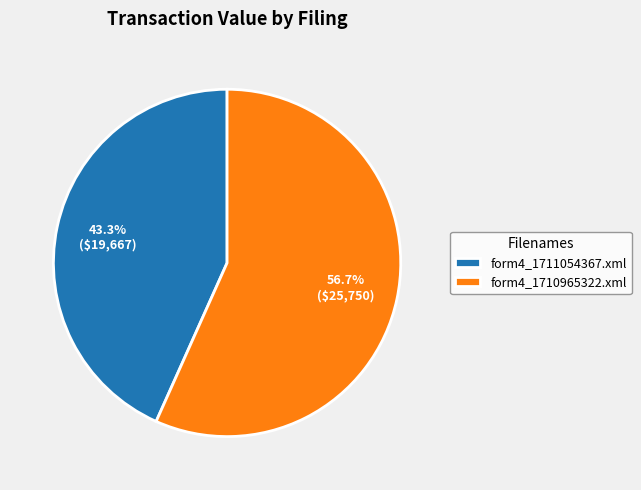

Which category has the smallest portion of the pie?

form4_1711054367.xml